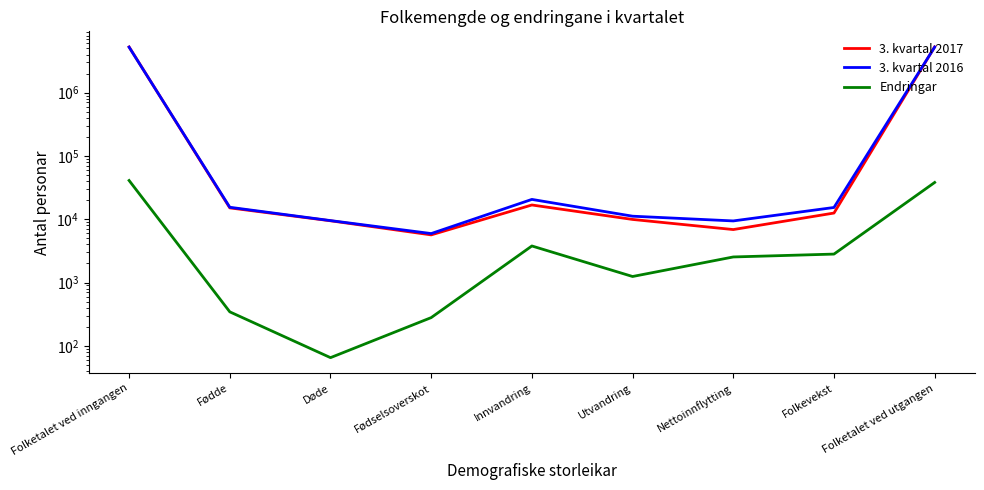

How many lines are shown in the chart?

3